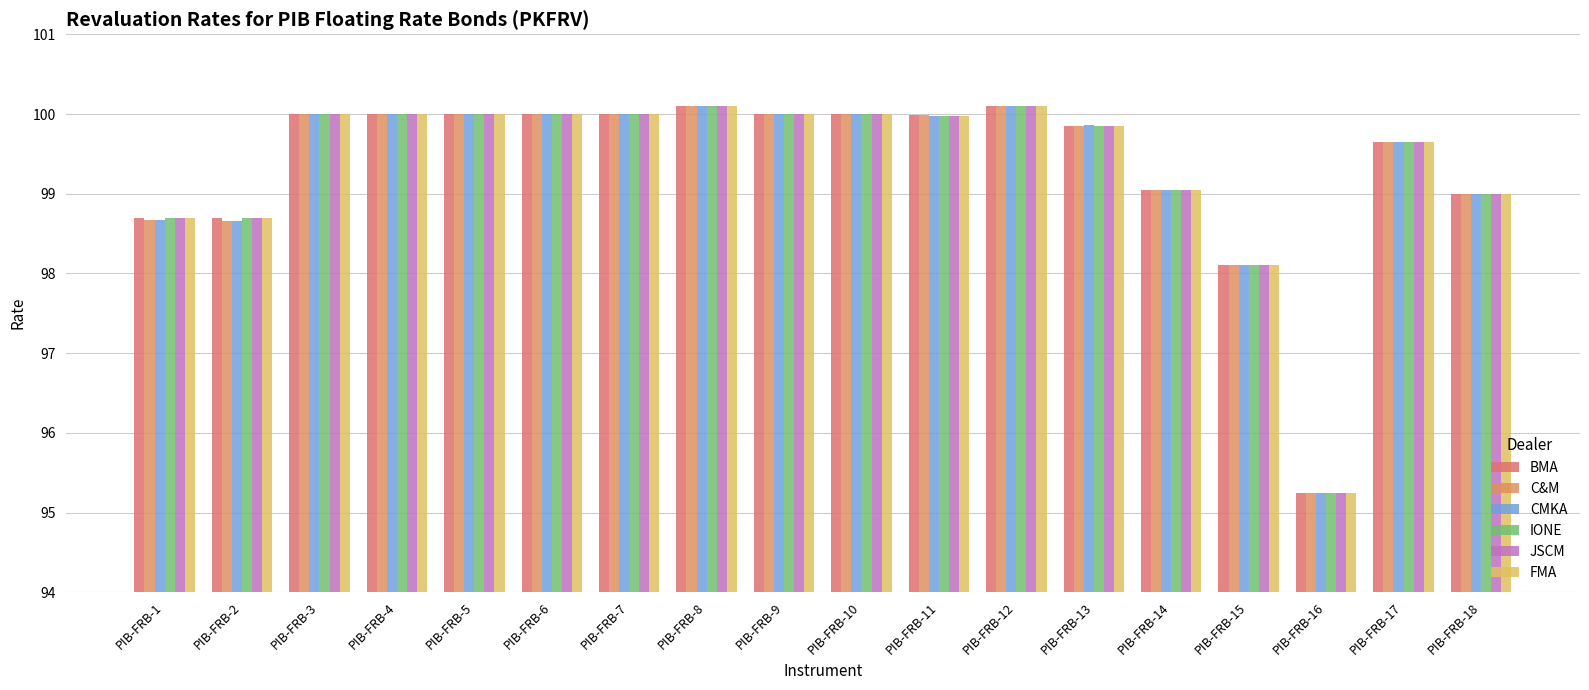

Which label corresponds to the largest value in the chart?

PIB-FRB-8